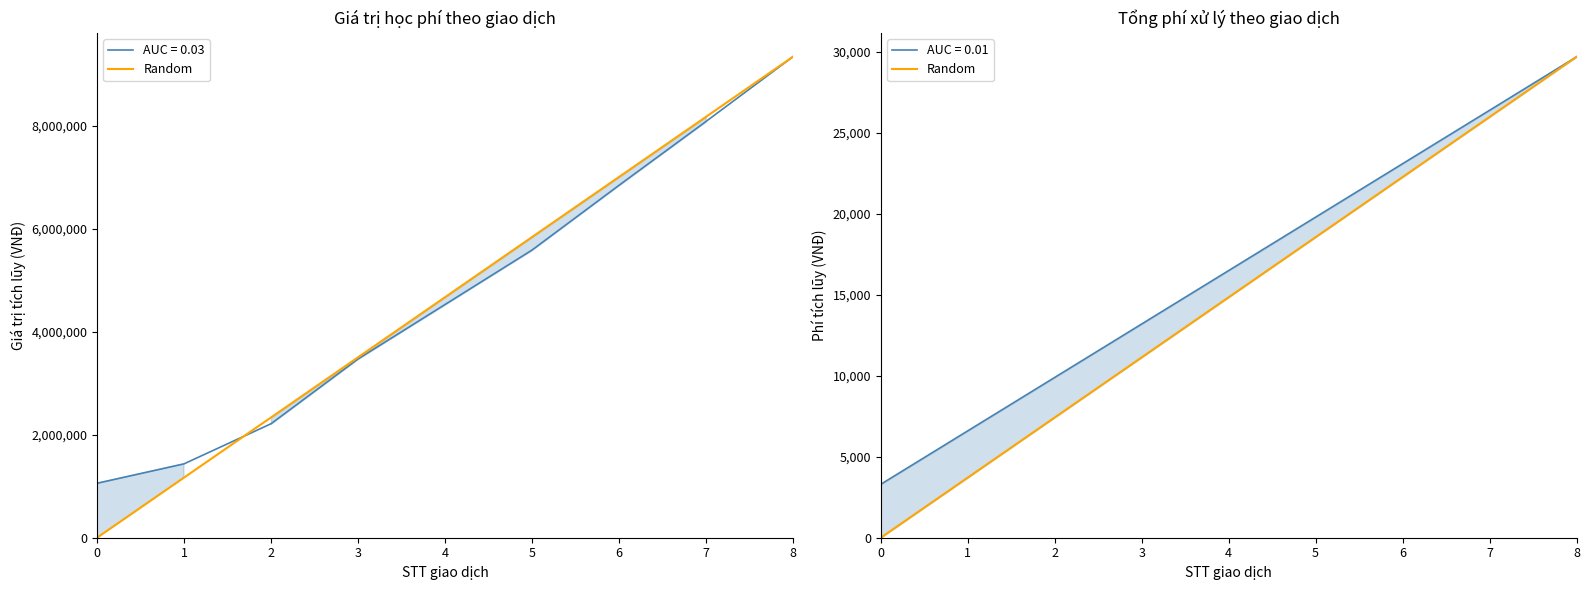

What is the sum of the values at 6 and 8?

51975.0